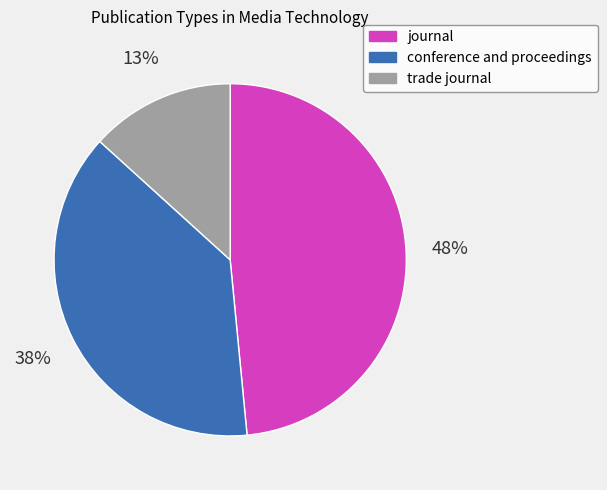

Does any single category account for the majority?

No